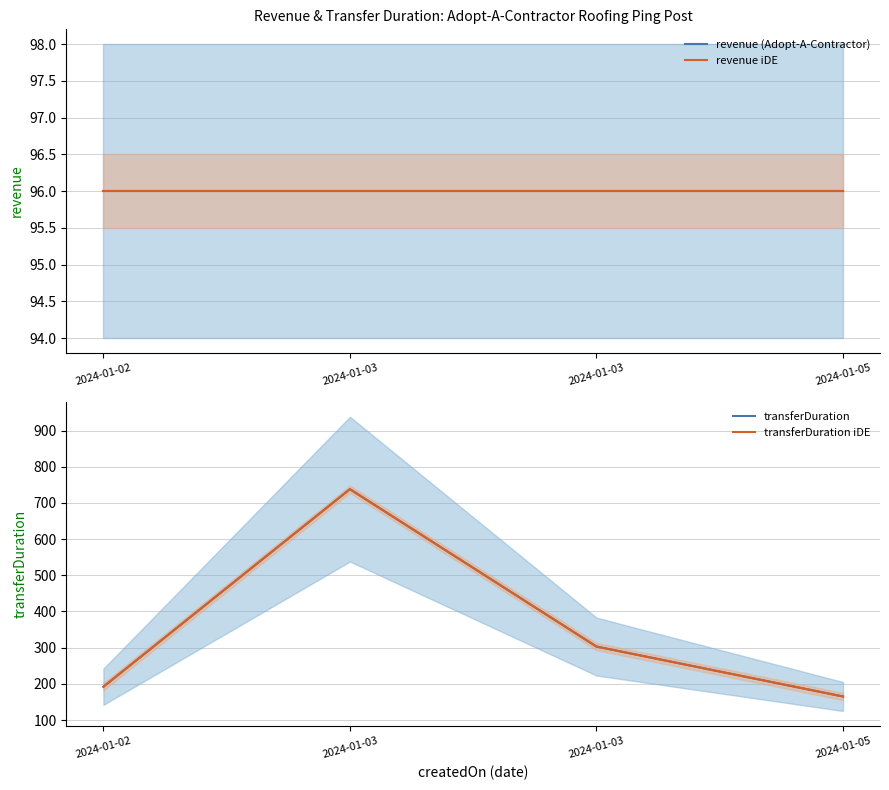

Read the transferDuration value at 2024-01-03, to the nearest 50.

300